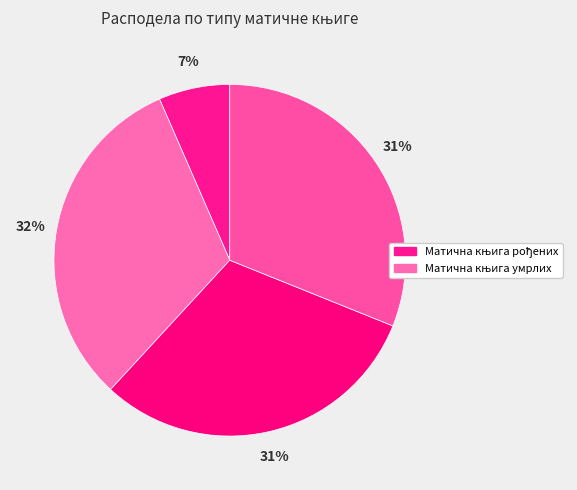

Count the number of slices in the pie.

4